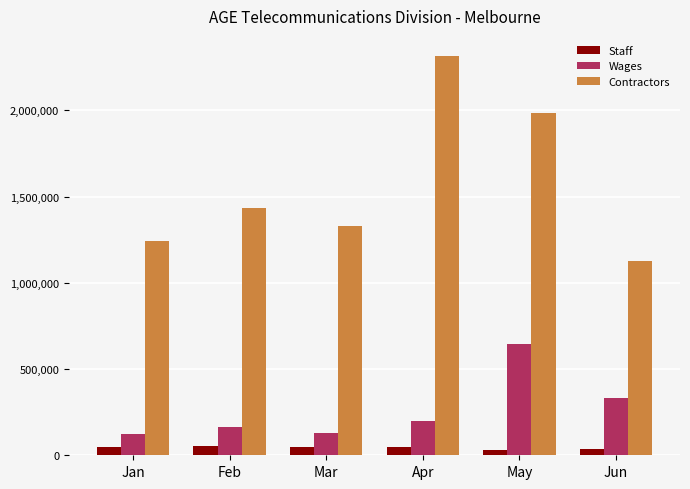

How many series are shown in this chart?

3